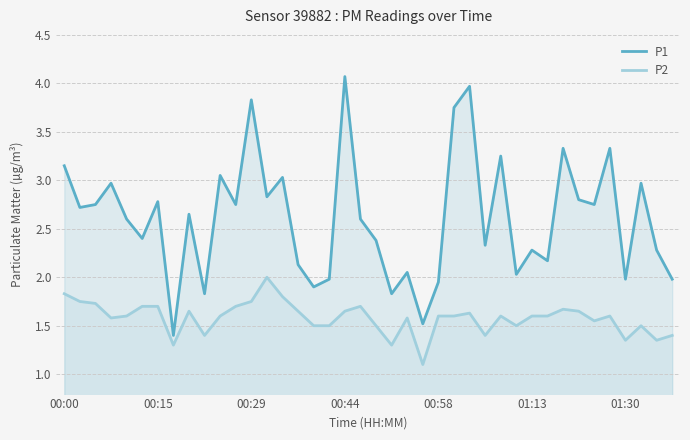

The P1 series shows 3.7 at 20. True or false?

False